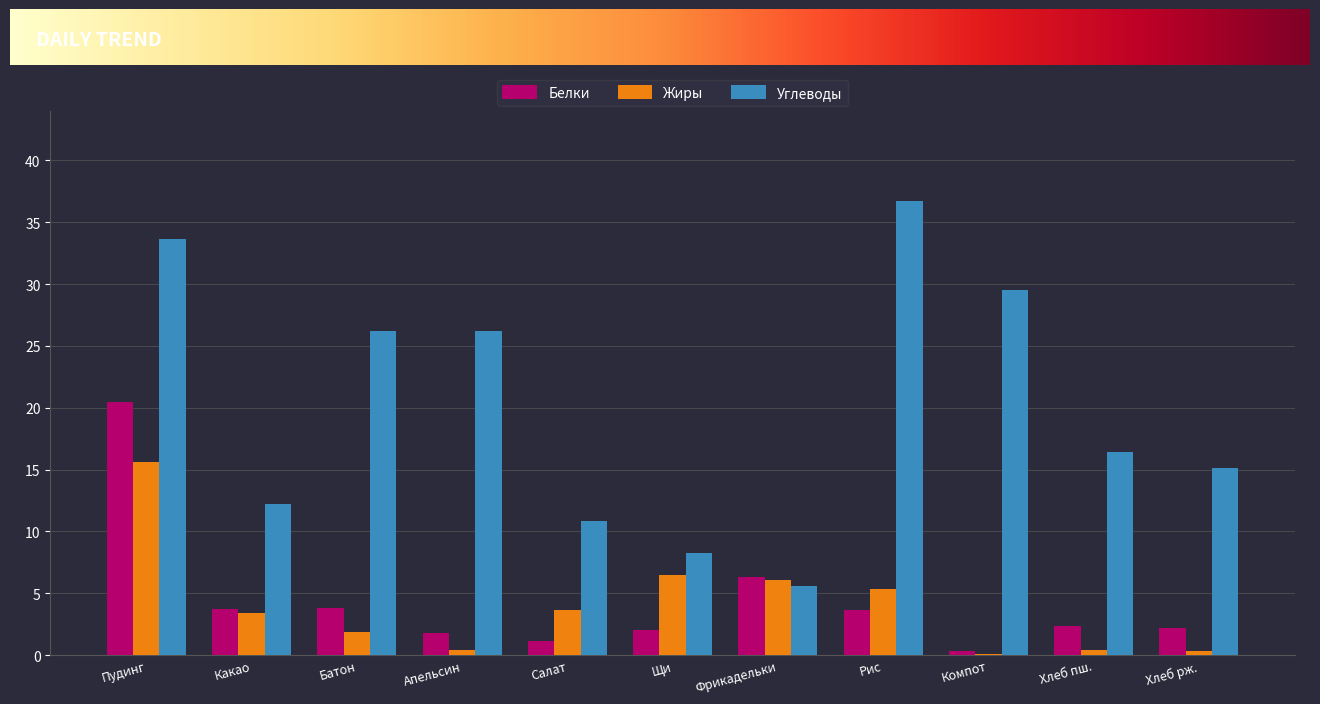

What is the sum of the Углеводы values at Рис and Фрикадельки?

42.3